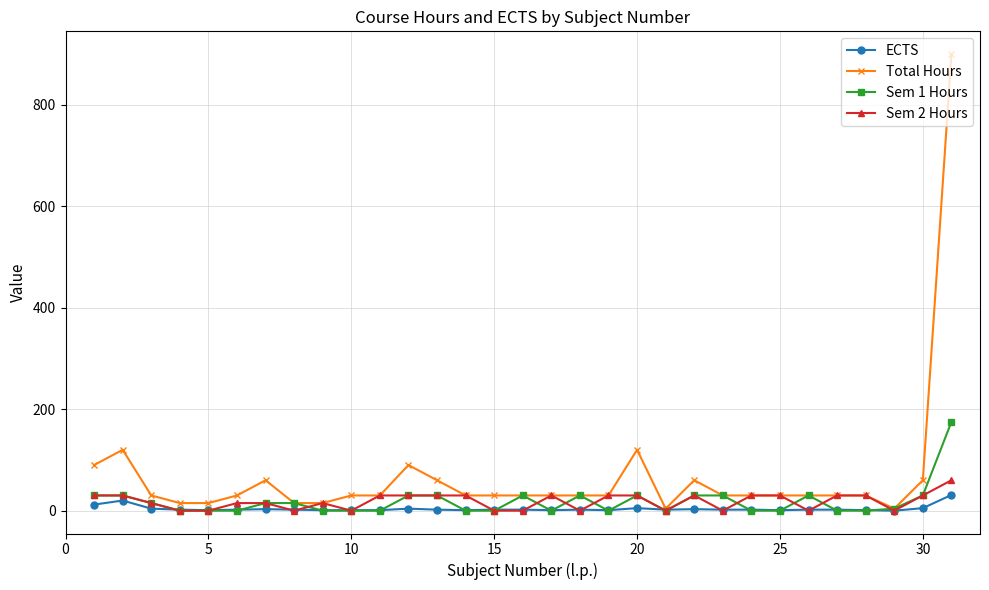

What is the sum of all Sem 1 Hours values?

554